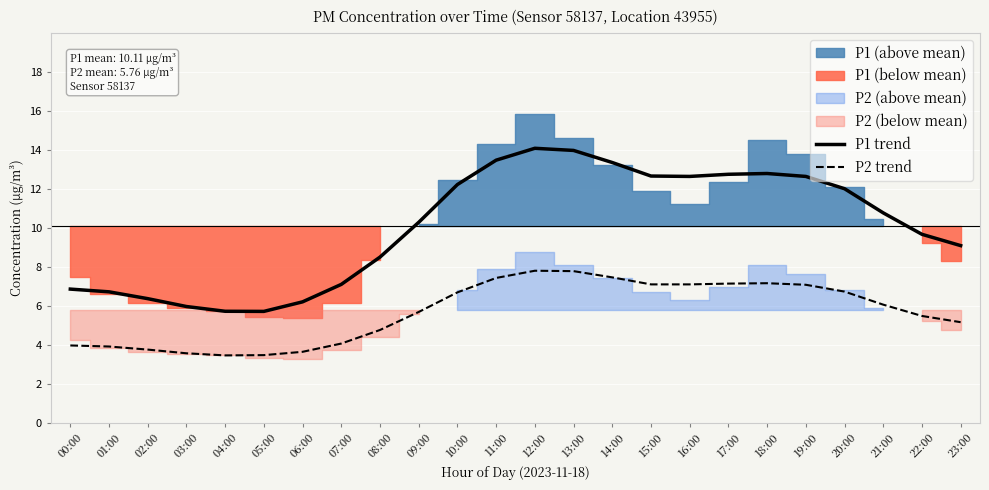

At how many categories does at least one series exceed 8?

16